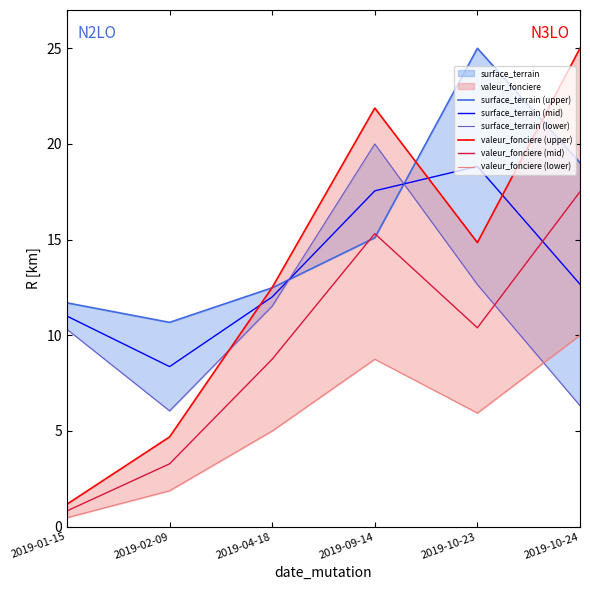

At which label is surface_terrain (upper) closest to 17?

2019-09-14